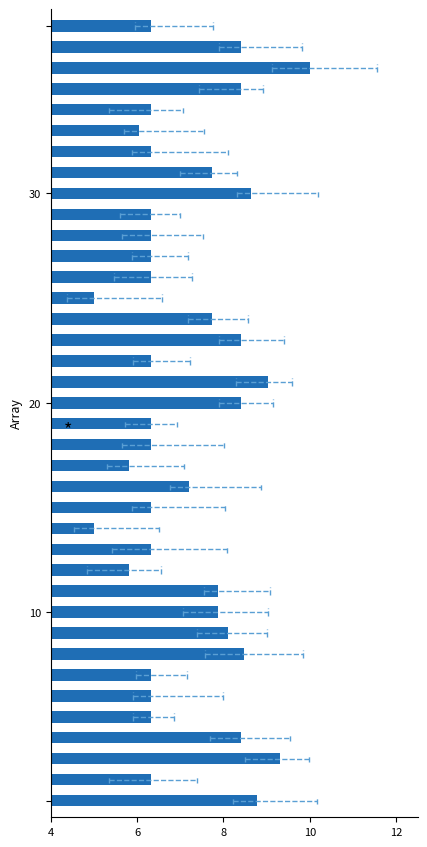

What is the smallest value displayed?

5.0